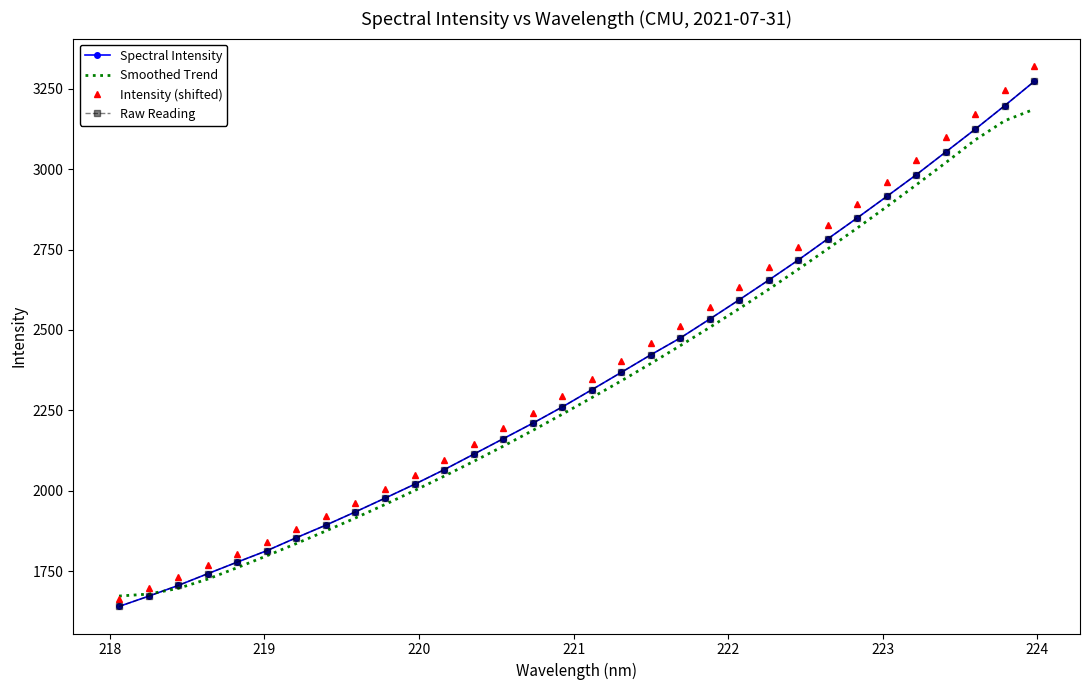

True or false: Intensity (shifted) has more than 0 points higher than both neighbors.

False